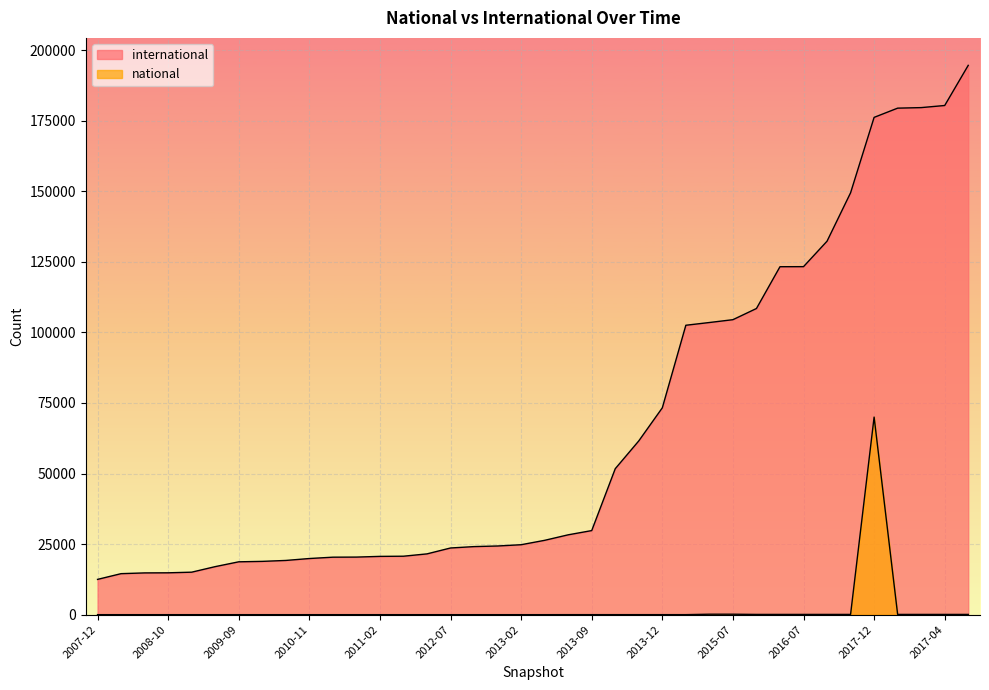

True or false: international and national intersect in this chart.

False